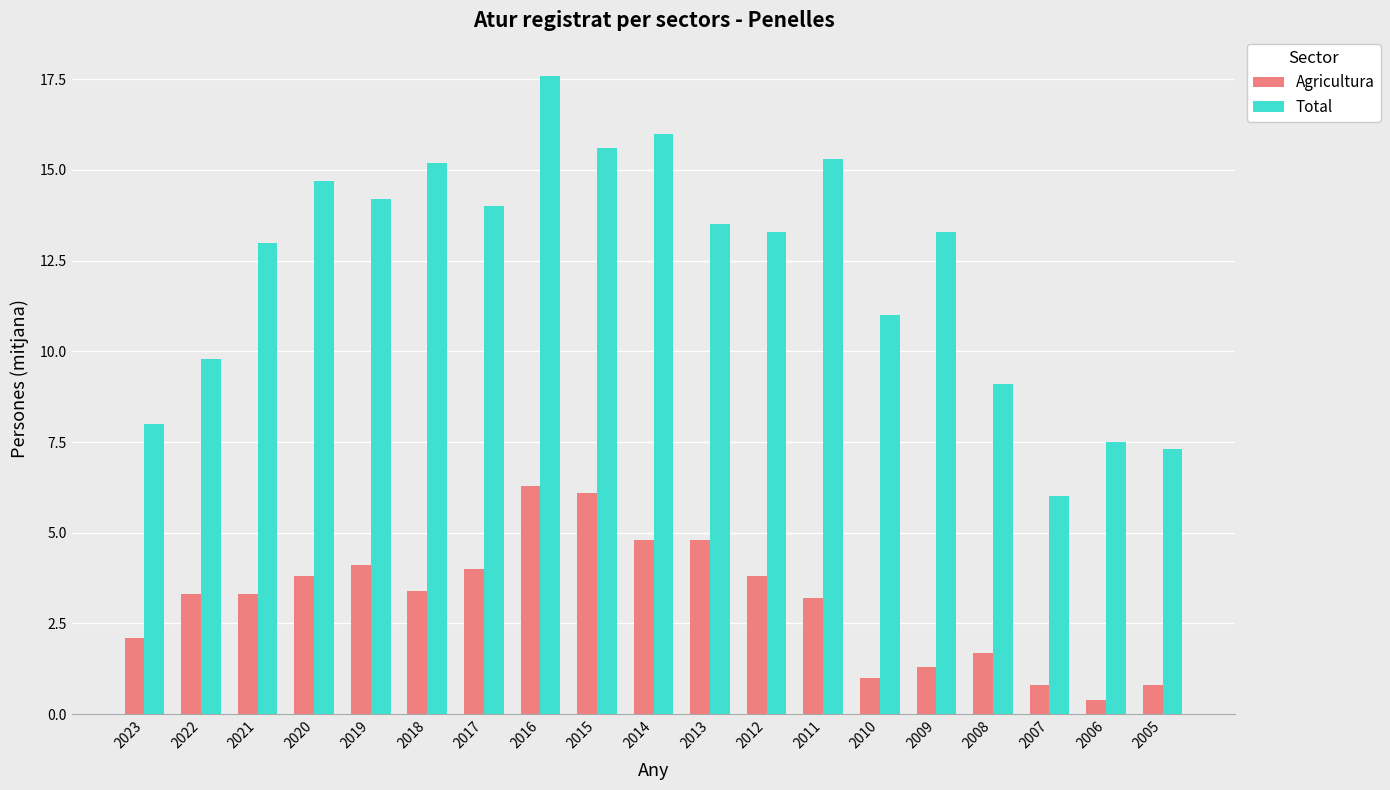

The value of Total at 2013 is 13.5. True or false?

True